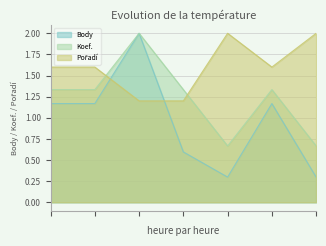

Reading left to right, extract all data points from this chart.

Body: 1.2	1.2	2.0	0.6	0.3	1.2	0.3
Koef.: 1.3	1.3	2.0	1.3	0.7	1.3	0.7
Pořadí: 1.6	1.6	1.2	1.2	2.0	1.6	2.0